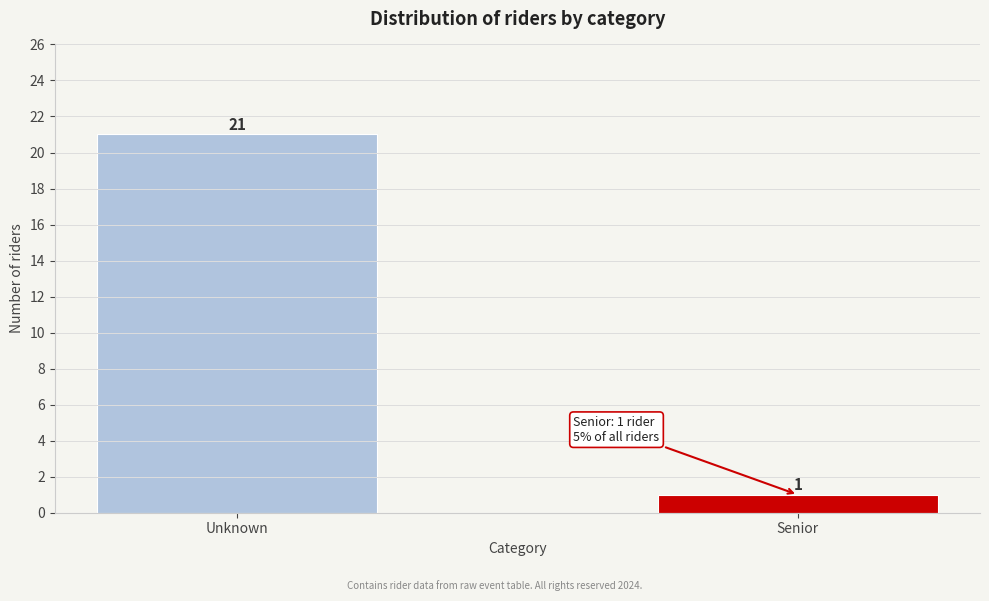

Reading left to right, list all the values displayed in this chart.

21	1